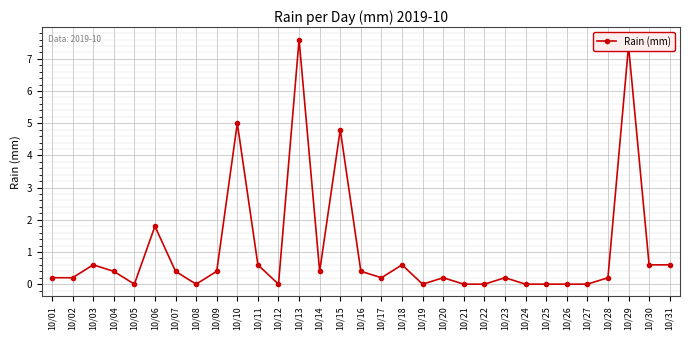

What is the change in value from 10/15 to 10/26?

-4.8